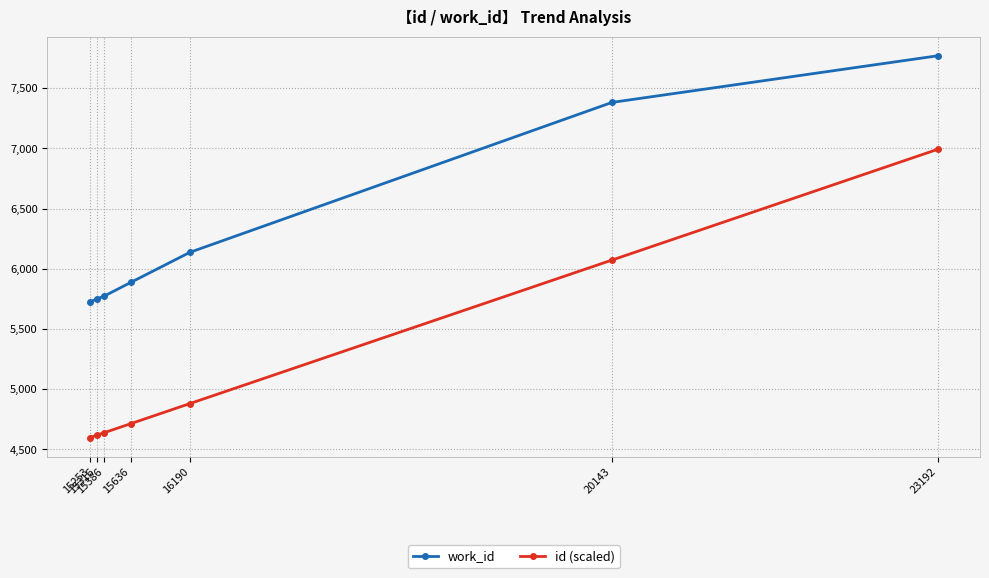

Reading left to right, what are all the values shown in this chart?

work_id: 5723.0	5749.0	5773.0	5887.0	6137.0	7382.0	7769.0
id (scaled): 4598.6	4617.6	4638.7	4714.1	4881.1	6072.9	6992.1